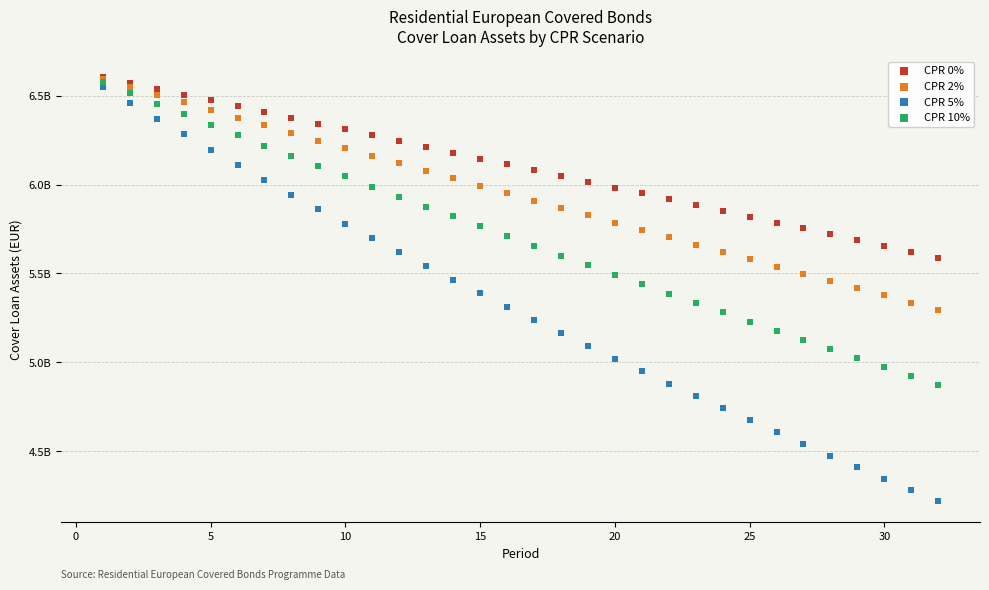

What are all the series names shown in the legend?

CPR 0%, CPR 2%, CPR 5%, CPR 10%